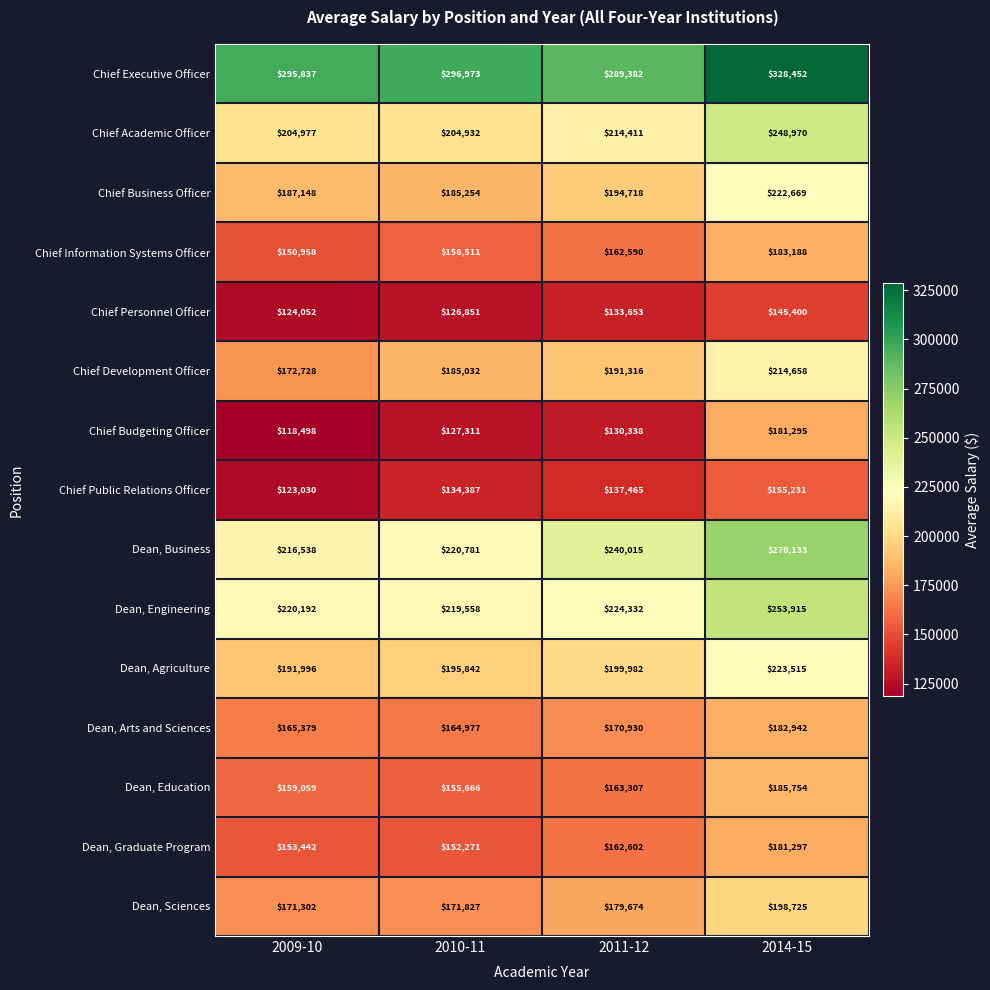

At how many categories does at least one series exceed 173155?

4